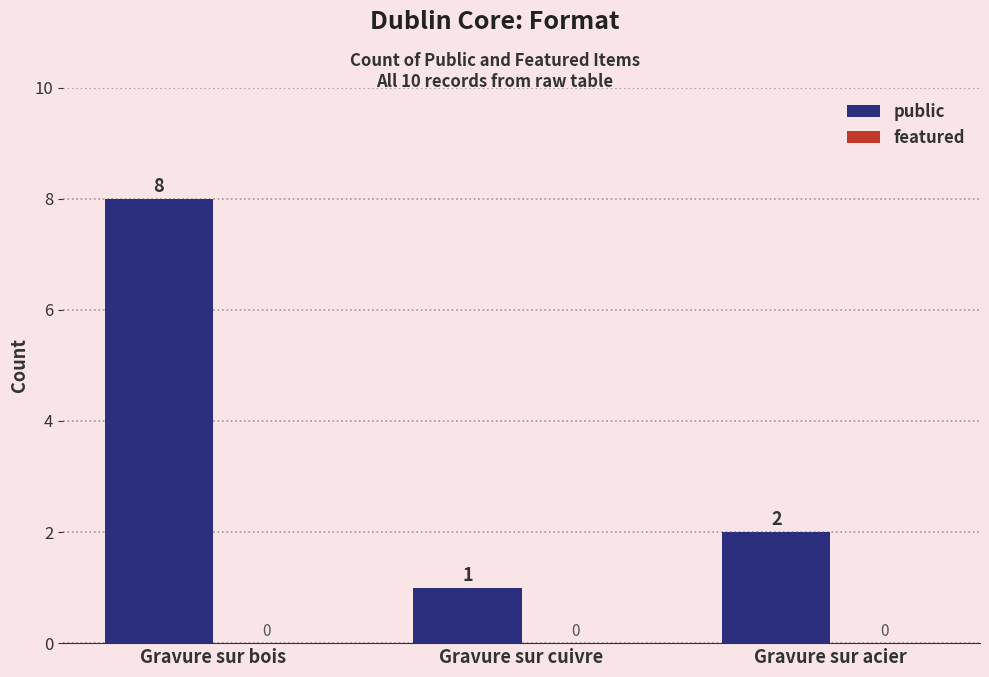

Between Gravure sur acier and Gravure sur cuivre, which is larger?

Gravure sur acier